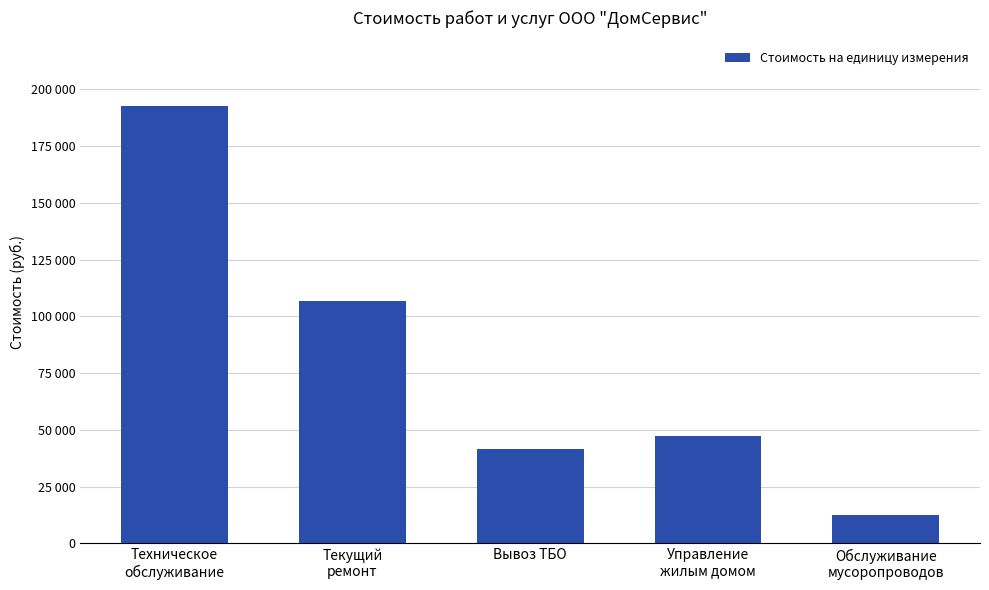

Rank the categories by value from lowest to highest.

Обслуживание
мусоропроводов, Вывоз ТБО, Управление
жилым домом, Текущий
ремонт, Техническое
обслуживание